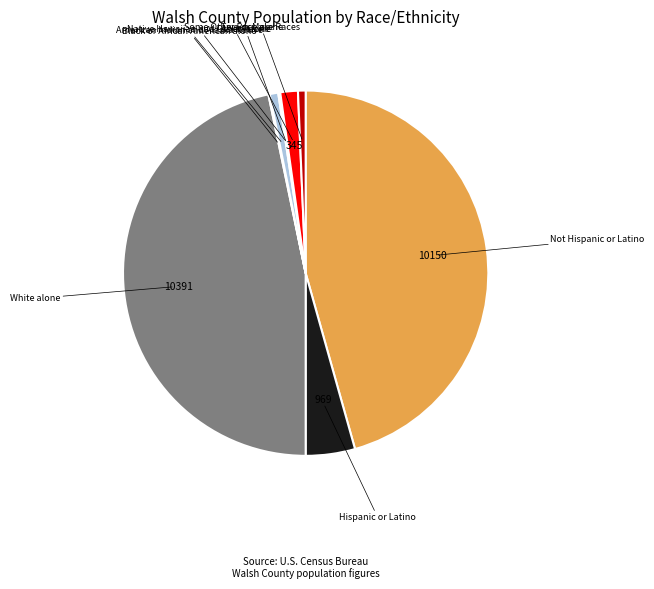

Which slice is the largest?

White alone